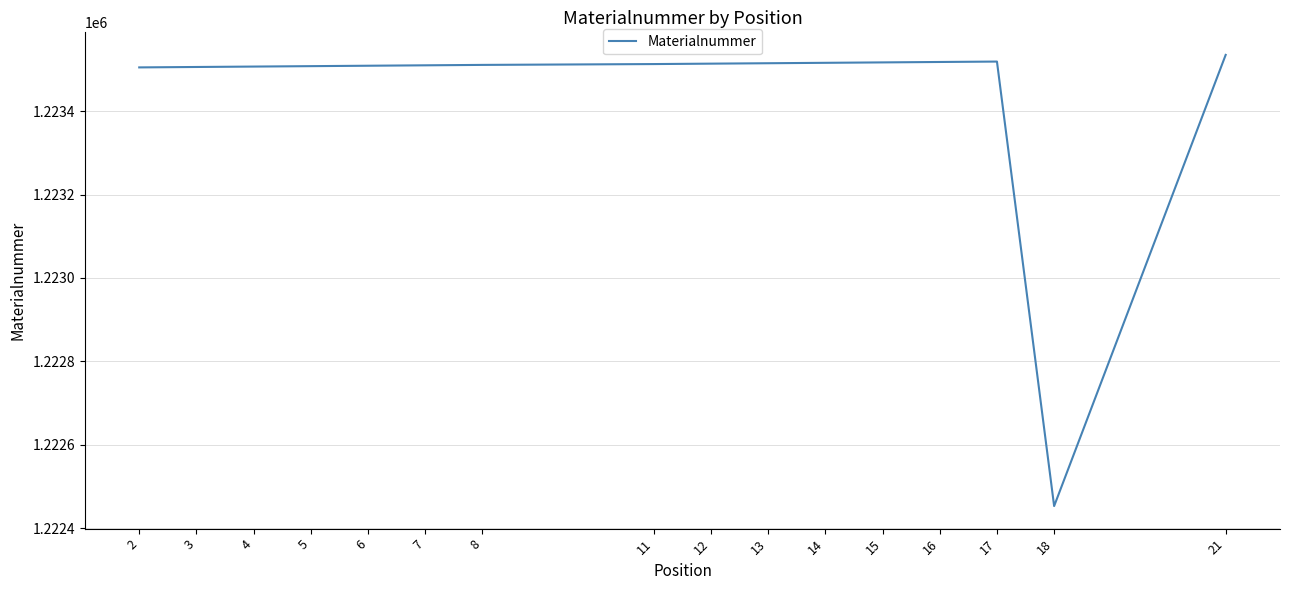

Is it true that the value at 11 is 1223513?

True